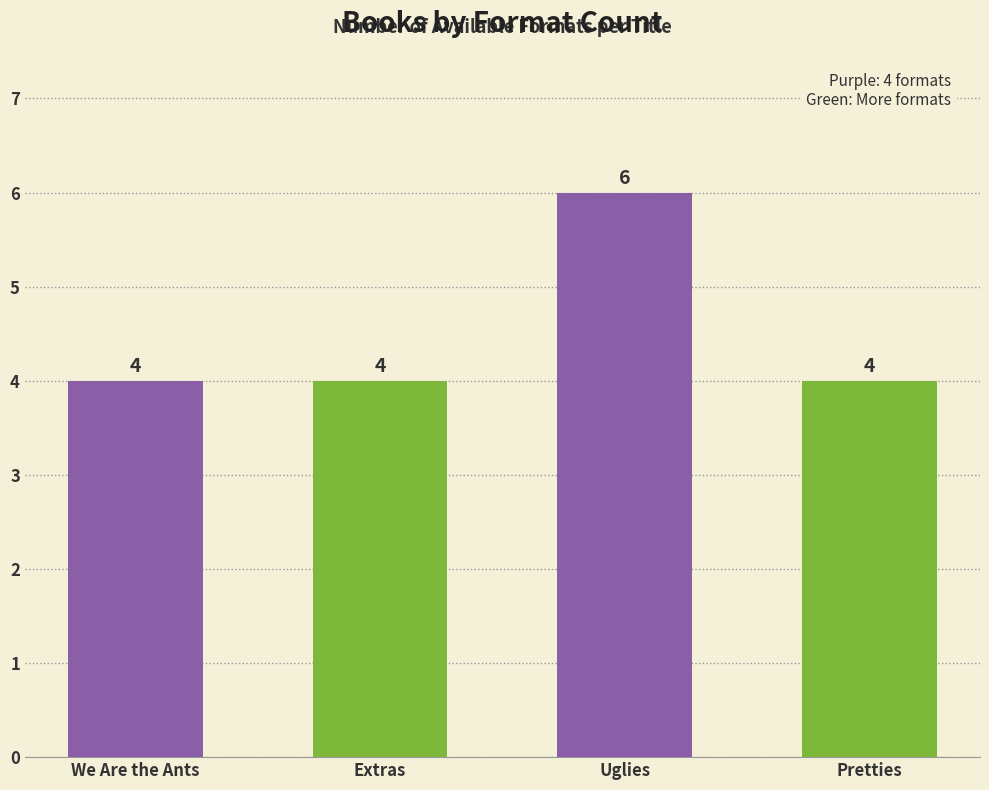

Reading right to left, extract all data points from this chart.

Pretties=4	Uglies=6	Extras=4	We Are the Ants=4